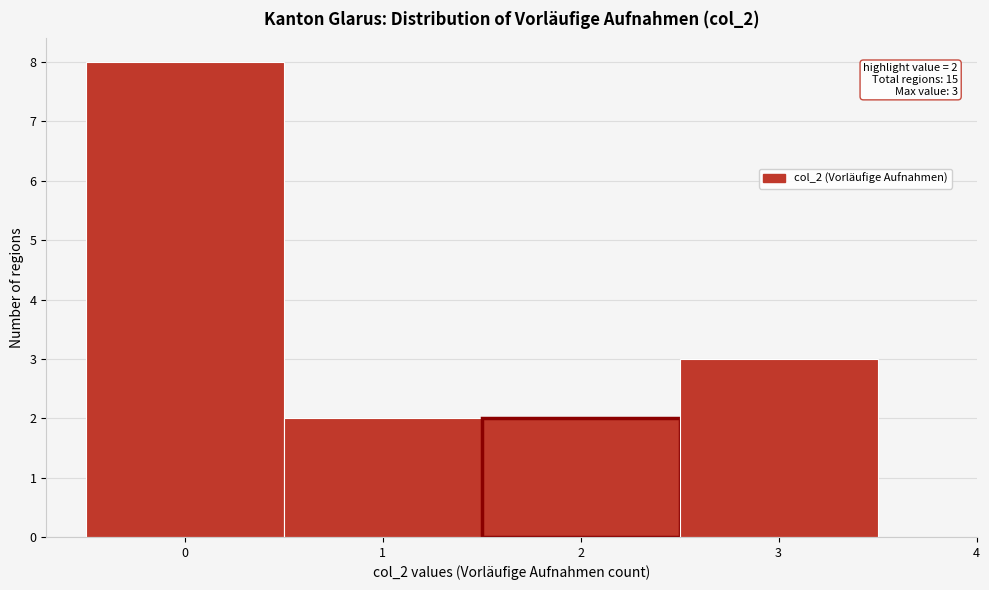

Which range on the x-axis has the tallest bar?

-0.5 to 0.5